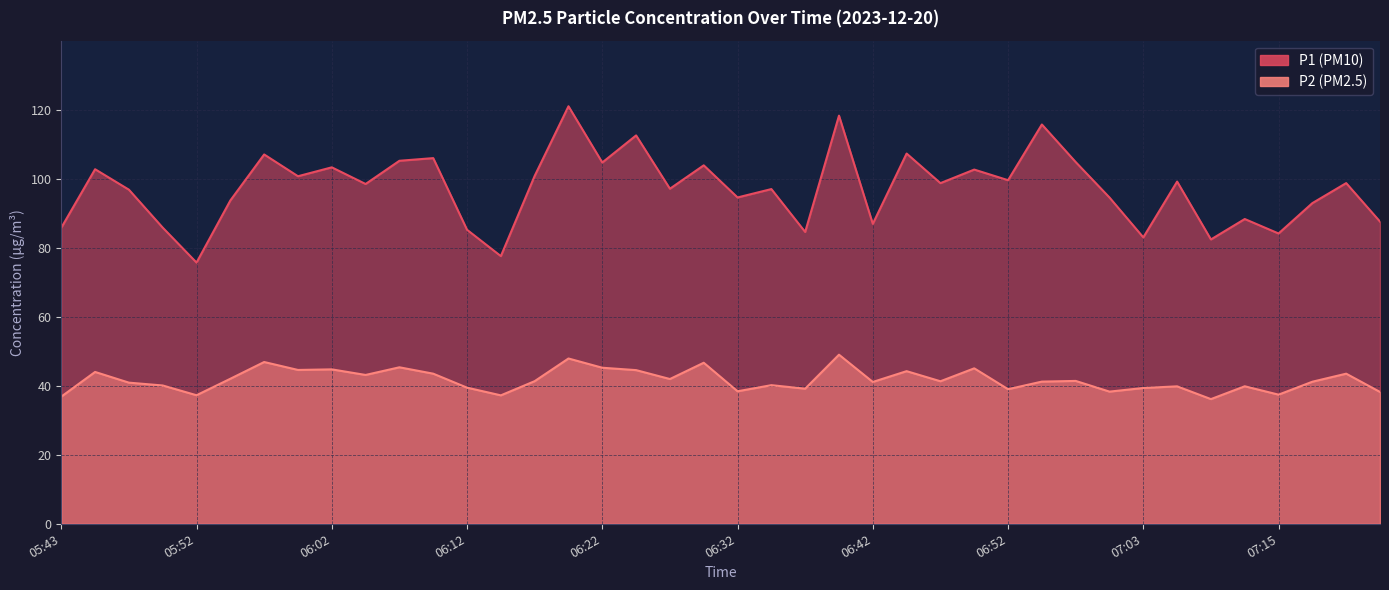

Reading left to right, list all the values displayed in this chart.

P1: 85.8	102.8	96.8	85.8	75.7	93.7	107.0	100.7	103.3	98.5	105.2	106.0	85.2	77.6	100.8	121.0	104.7	112.5	97.1	103.9	94.6	97.0	84.6	118.3	86.9	107.3	98.7	102.7	99.6	115.7	104.8	94.5	83.0	99.2	82.4	88.3	84.1	92.9	98.7	87.6
P2: 36.9	44.0	40.9	40.1	37.2	42.0	46.9	44.6	44.8	43.1	45.4	43.5	39.5	37.2	41.3	47.9	45.2	44.5	42.0	46.7	38.4	40.2	39.1	49.0	41.1	44.2	41.3	45.0	39.0	41.2	41.4	38.3	39.4	39.8	36.1	39.9	37.4	41.2	43.5	38.2